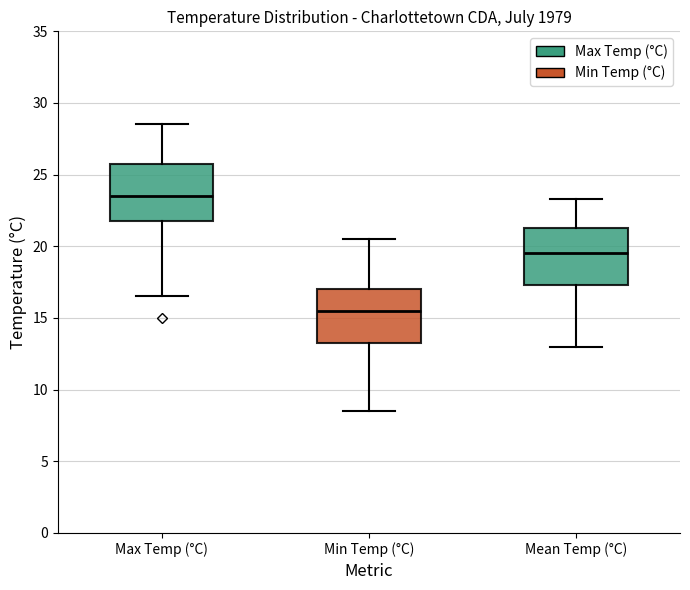

Reading left to right, transcribe this box plot: for each box, give where its median line is, the range the box spans, and where its two whiskers end, as read against the y-axis. The values are not printed on the chart, so give them approximately, as read against the axis.

Max Temp (°C): median 23.5, box 22.0 to 26.0, whiskers 16.5 to 28.5
Min Temp (°C): median 15.5, box 13.5 to 17.0, whiskers 8.5 to 20.5
Mean Temp (°C): median 19.5, box 17.5 to 21.5, whiskers 13.0 to 23.5